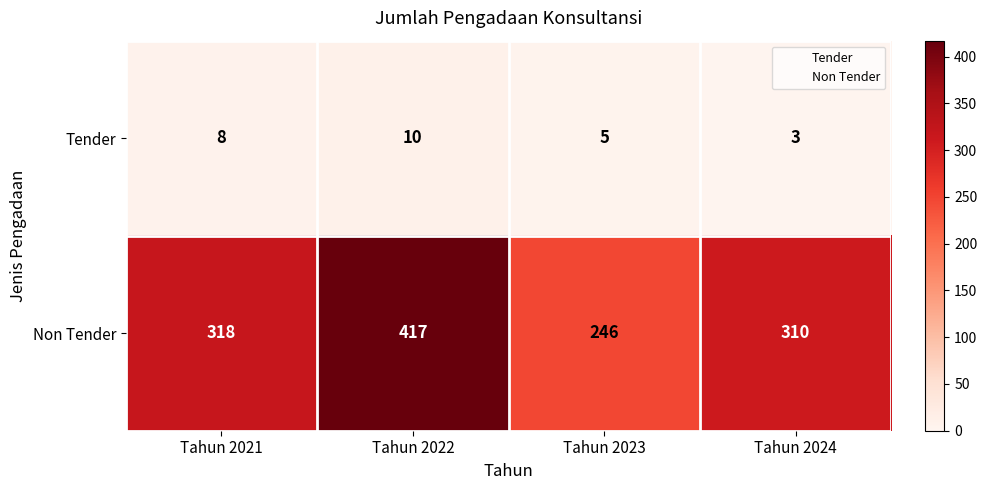

What is the difference between the highest and lowest values at Tahun 2021?

310